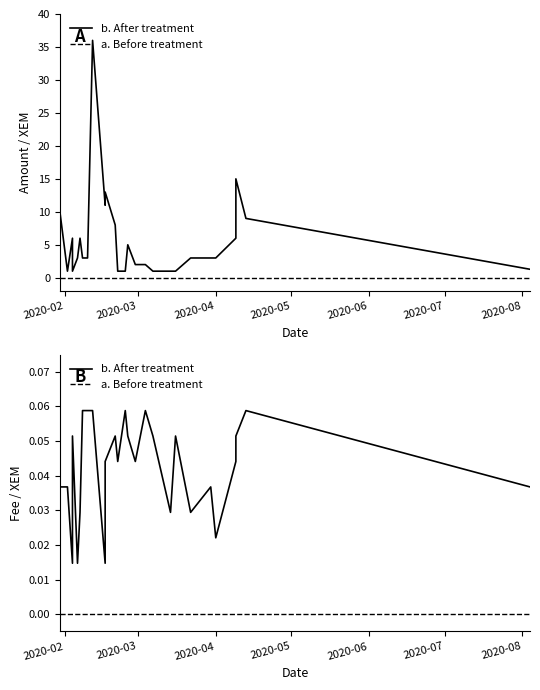

How many lines are shown in the chart?

2